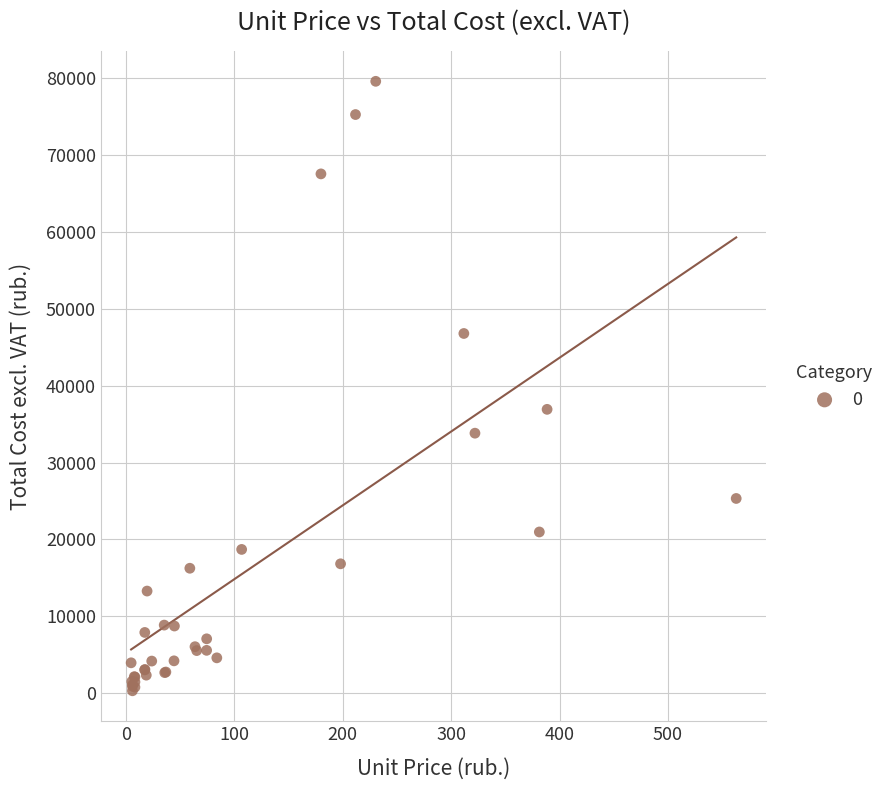

What Y value in the scatter plot is closest to 39935?

36907.5